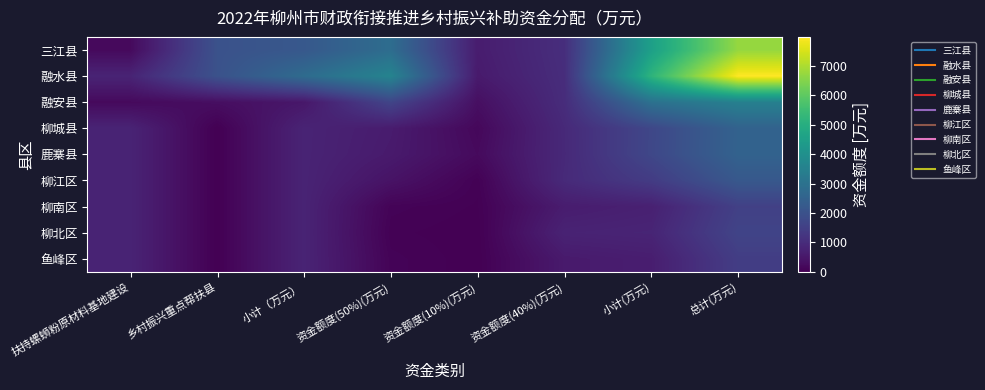

Which label corresponds to the largest value in the chart?

总计(万元)